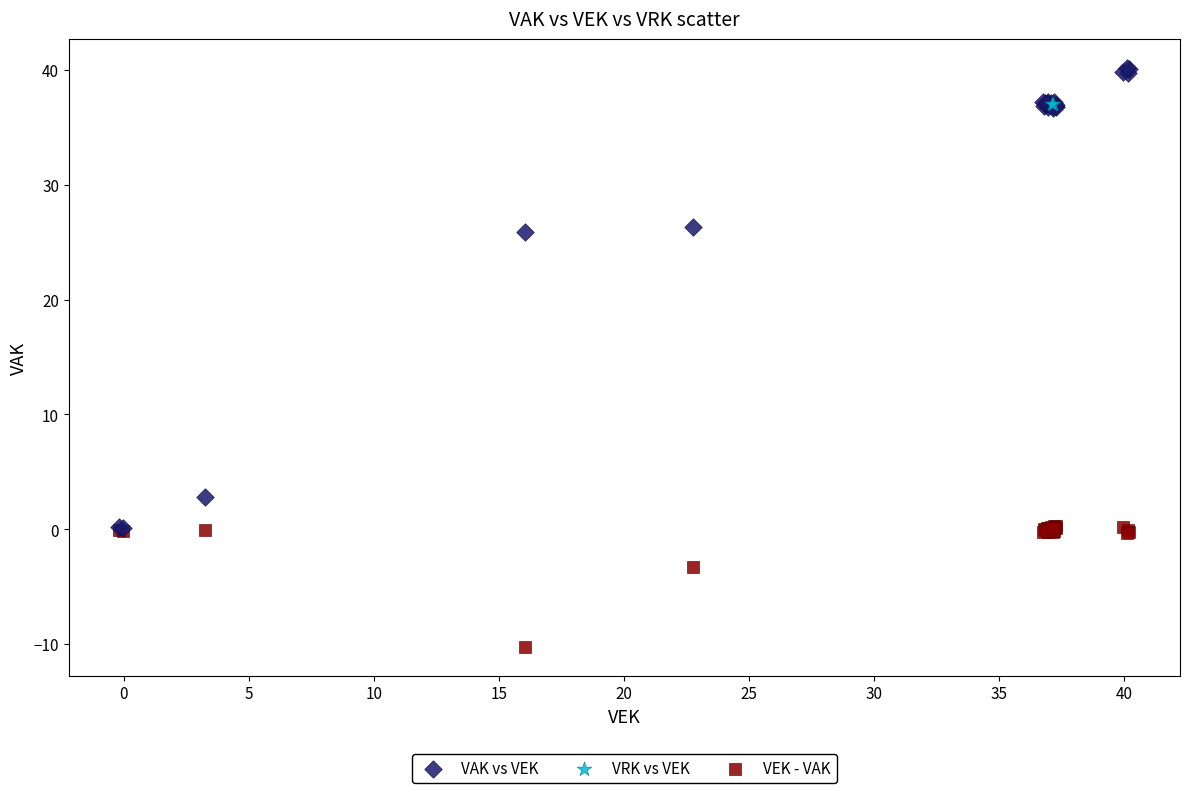

What are all the series names shown in the legend?

VAK vs VEK, VRK vs VEK, VEK - VAK